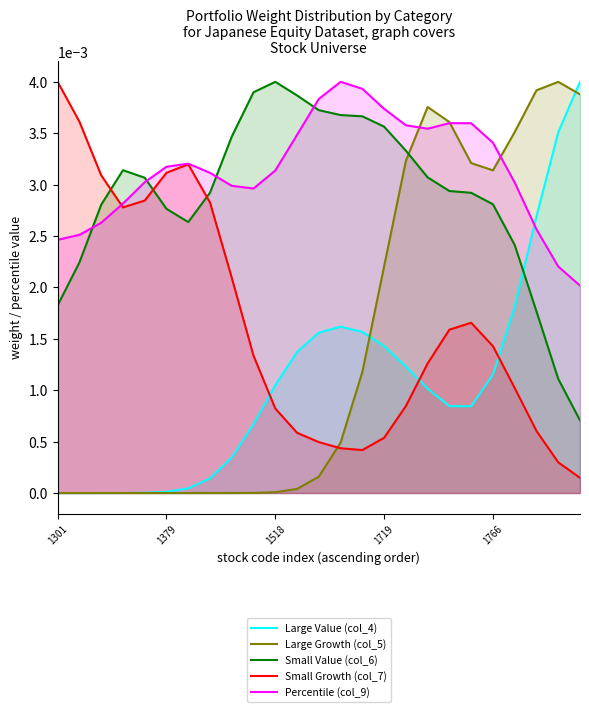

How many Percentile (col_9) values are between 0 and 1?

25